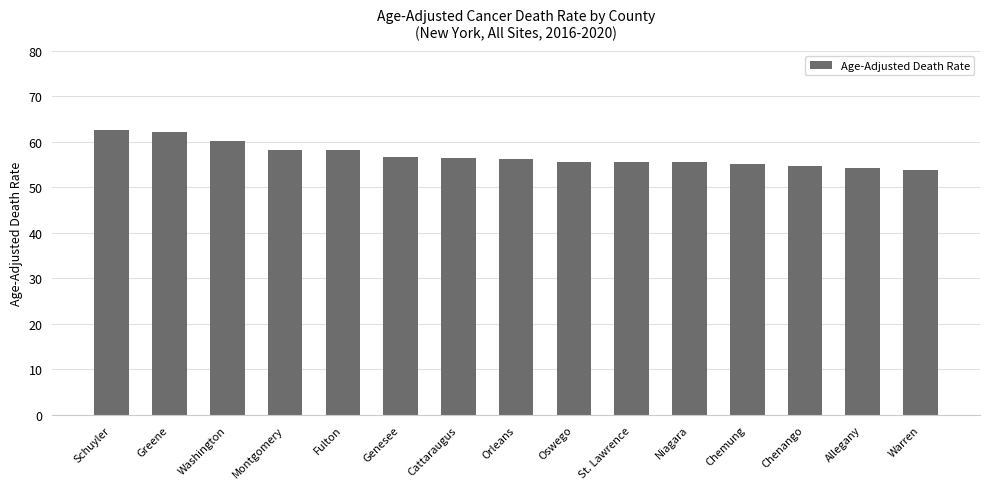

What is the ratio of the value at Chemung to the value at Allegany?

1.0